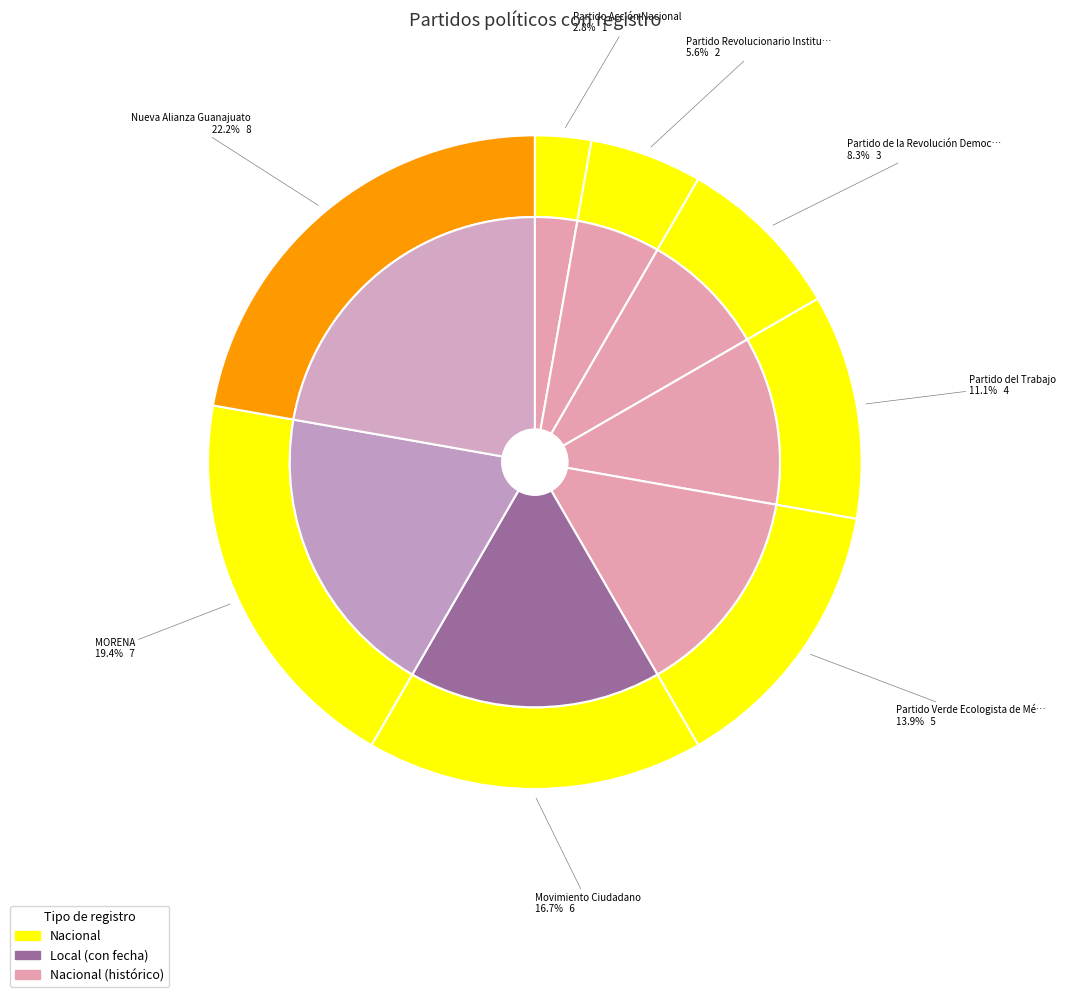

What is the change in value from Partido Revolucionario Institucional to Partido Verde Ecologista de México?

+3